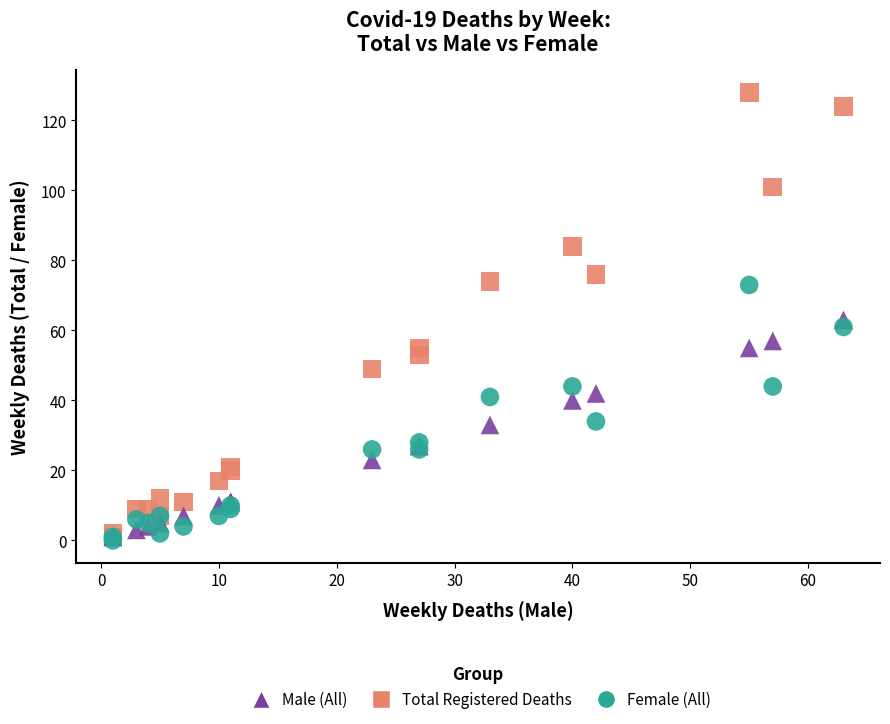

Which series has the widest spread of Y values?

Total Registered Deaths